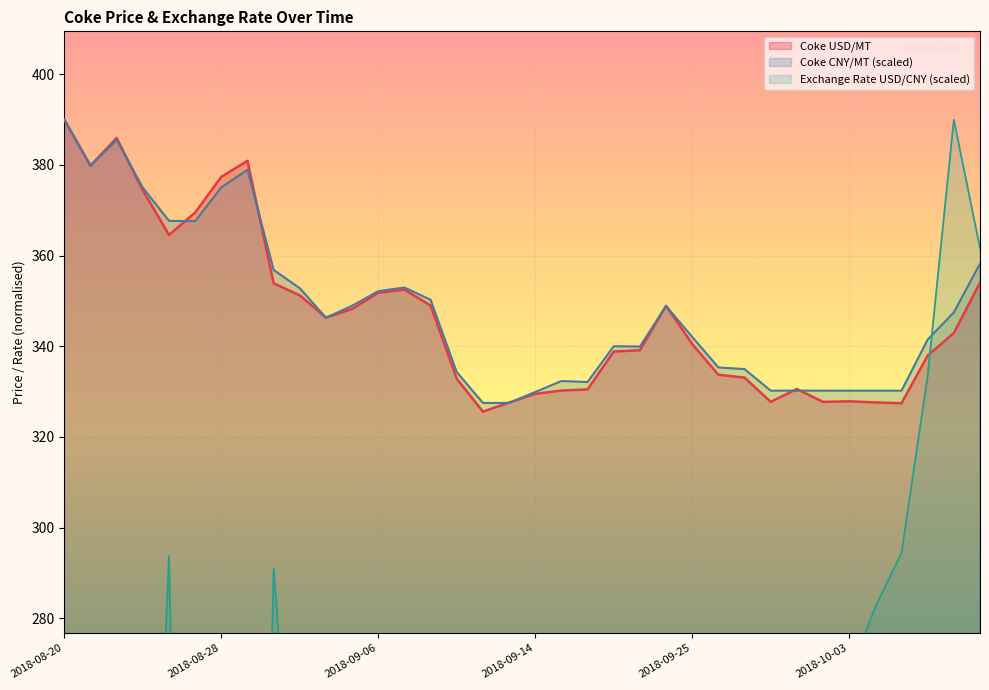

How many series are shown in this chart?

3